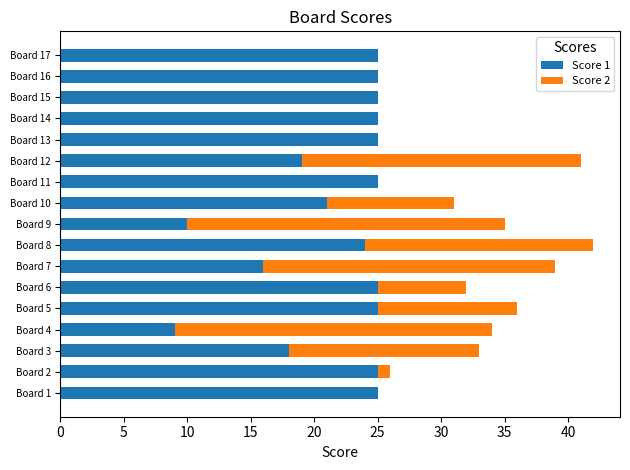

What is the total value across all series at Board 6?

32